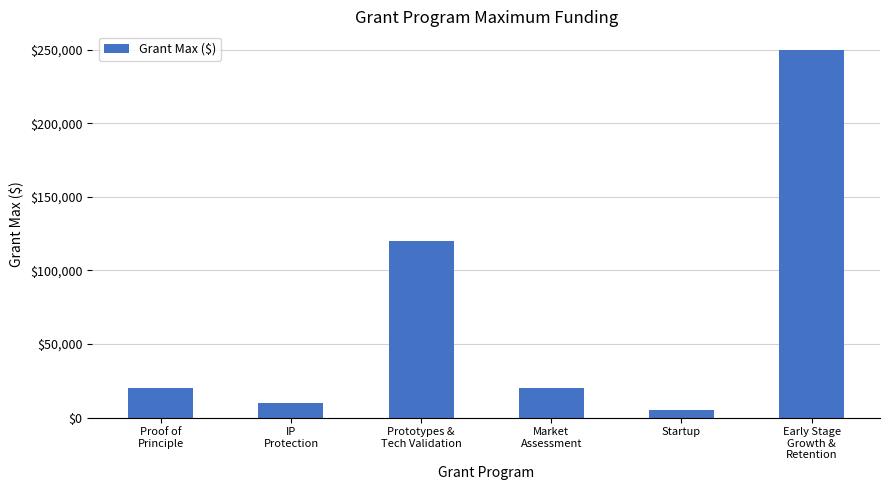

What is the difference between the second highest and minimum values?

115000